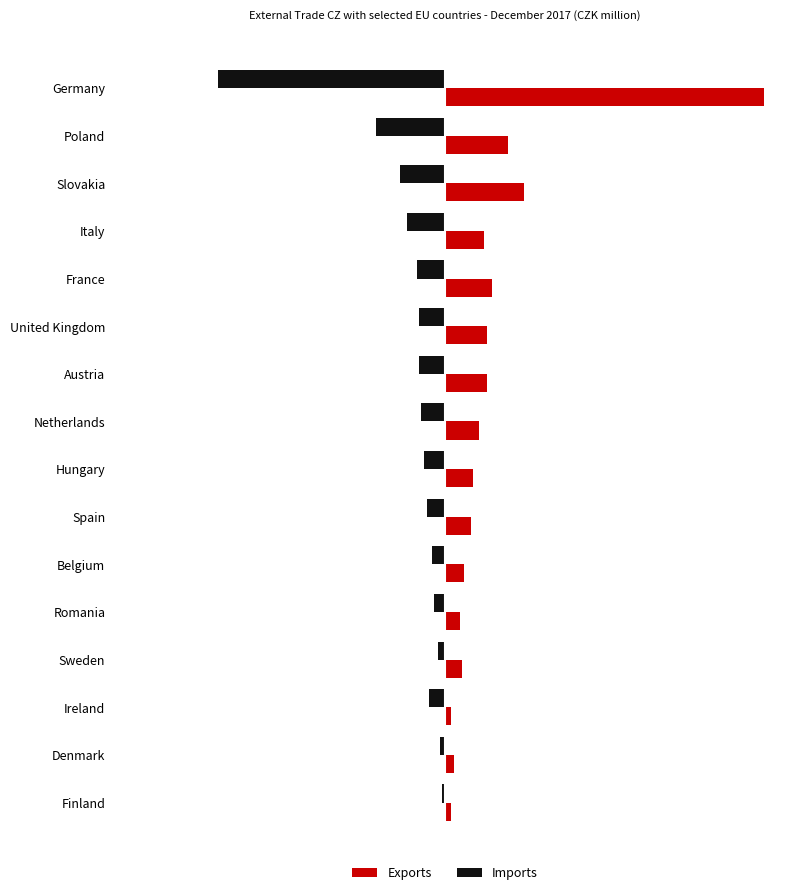

What are all the series names shown in the legend?

Exports, Imports